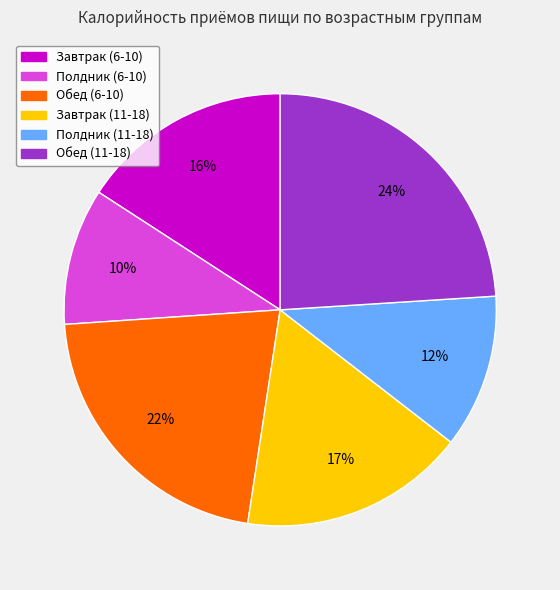

Which category has the biggest portion of the pie?

Обед (11-18)